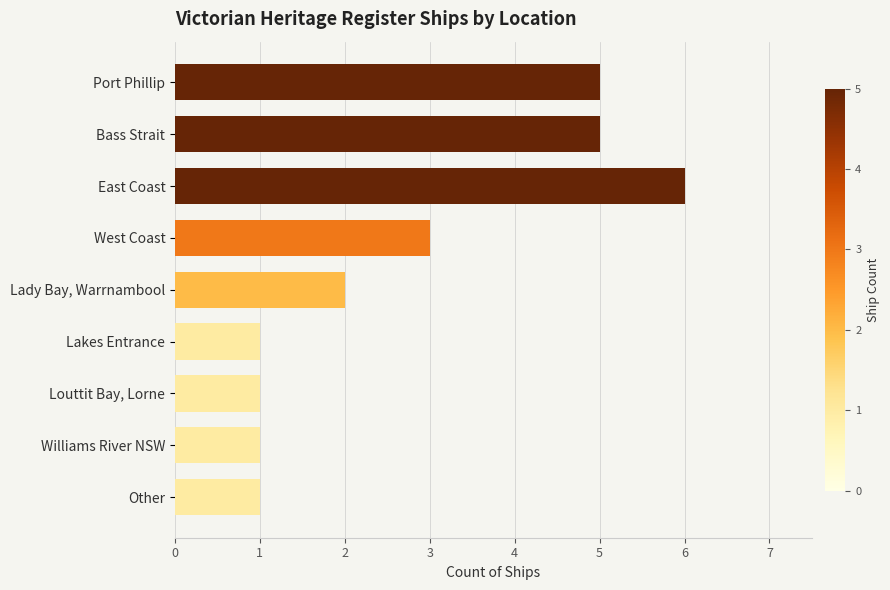

Which category has the highest value across all series?

East Coast